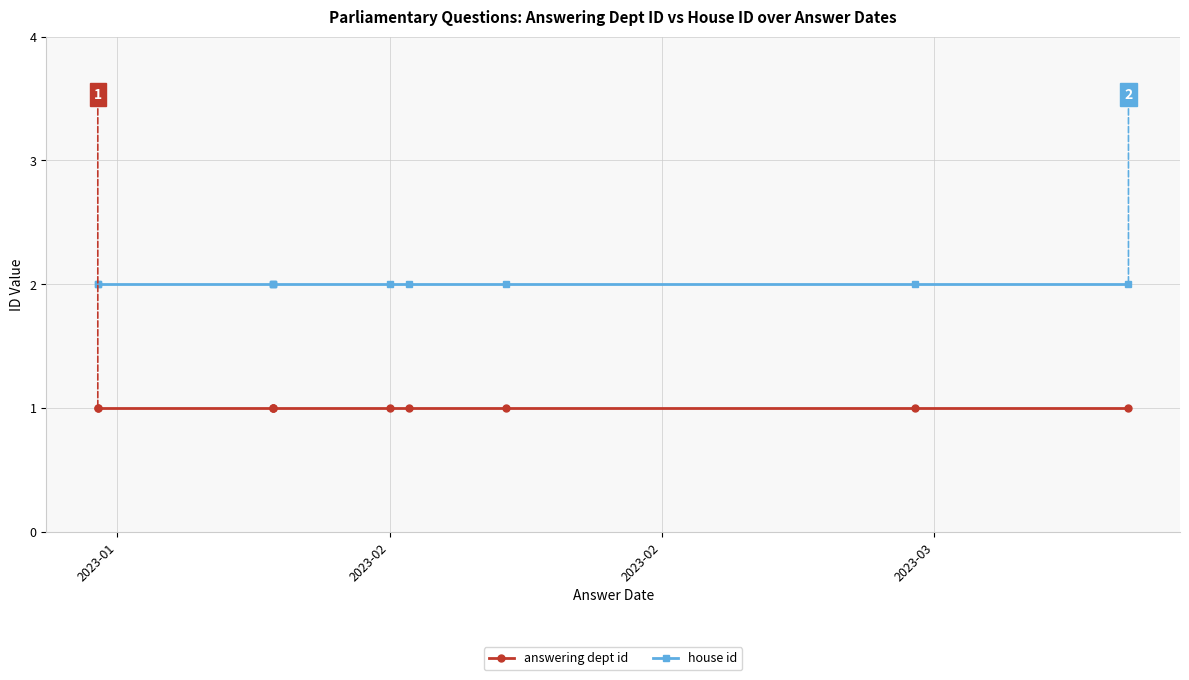

At which category is the sum across all series the highest?

2023-01